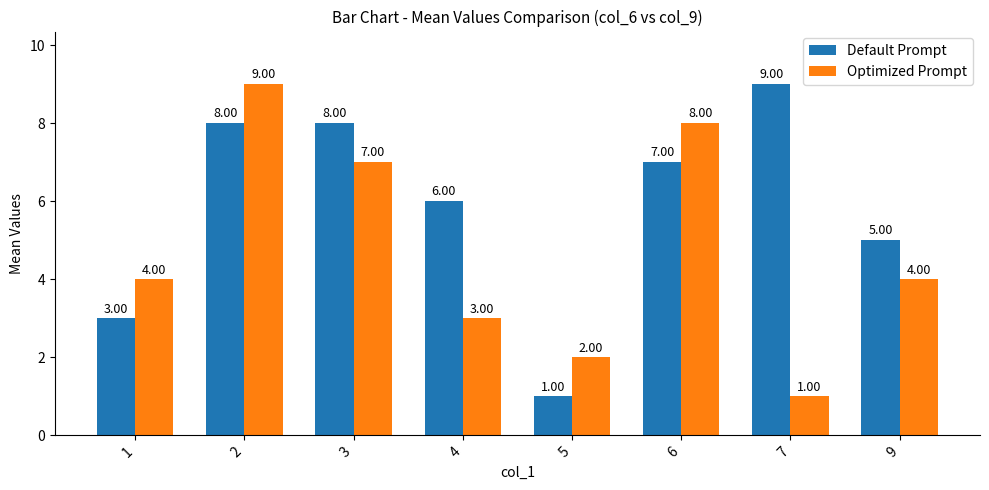

What is the sum of all Optimized Prompt values?

38